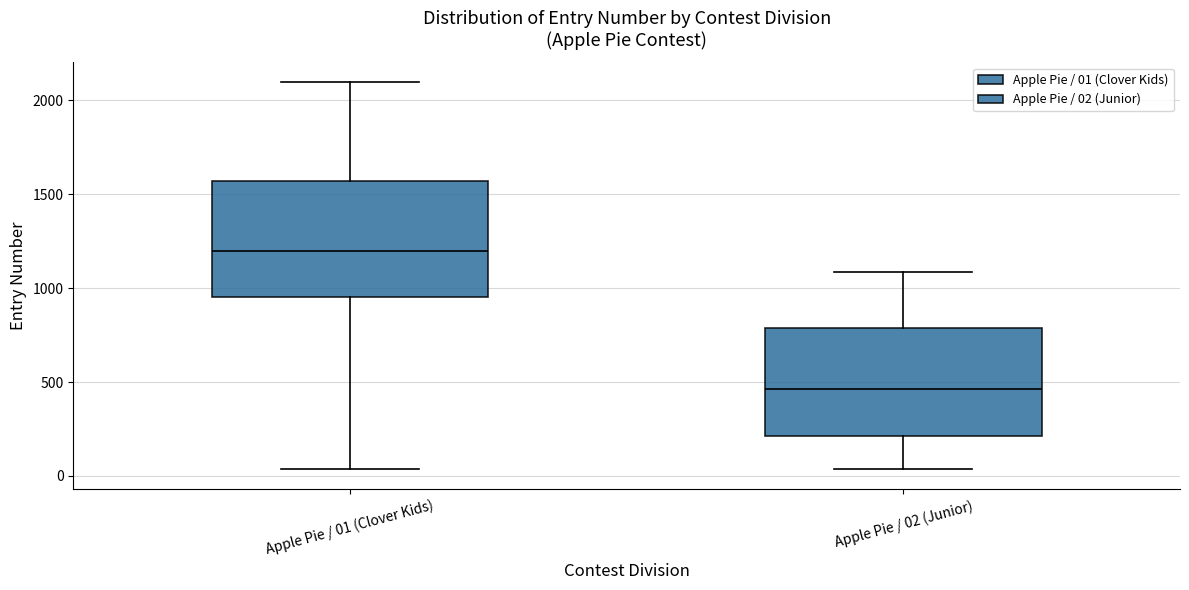

Which box's median line is the lowest?

Apple Pie / 02 (Junior)